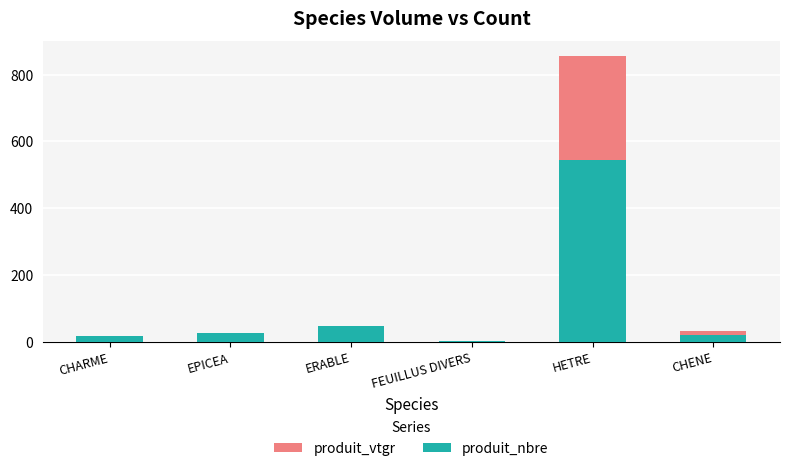

Where does the produit_nbre series first go above 27?

ERABLE